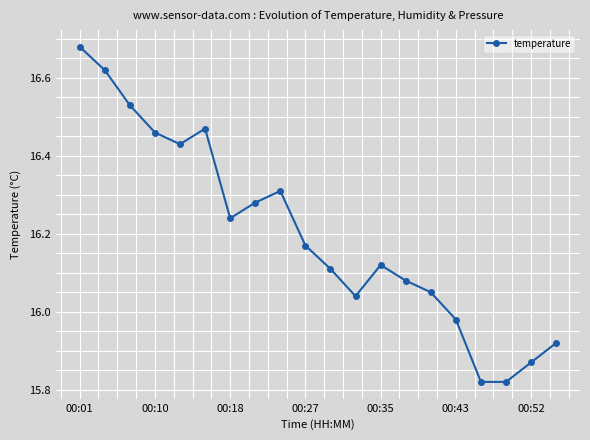

What is the sum of all values?

324.0